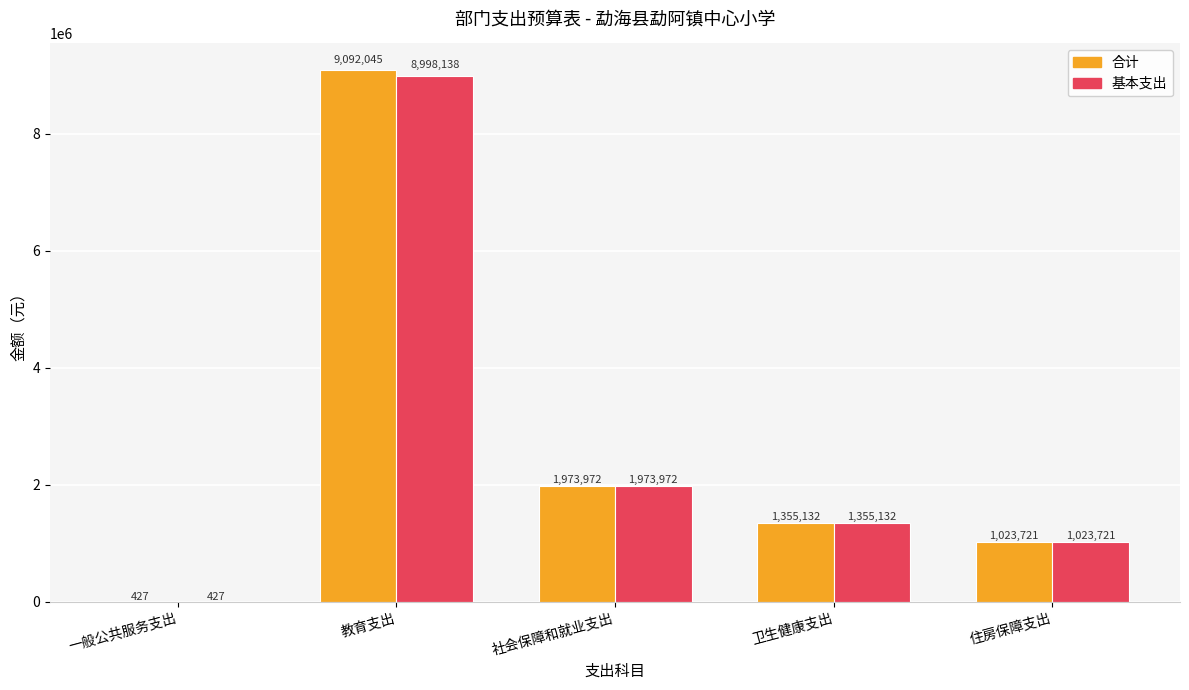

What is the maximum value for 合计?

9092045.1